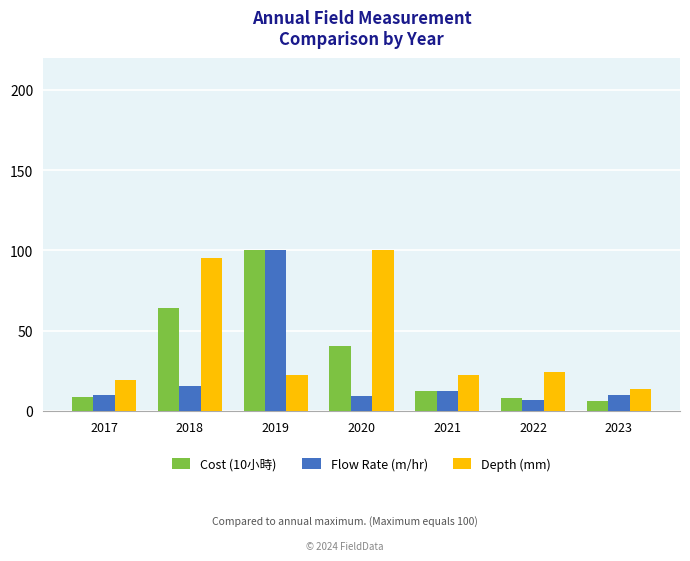

What is the maximum value shown in the chart?

100.0